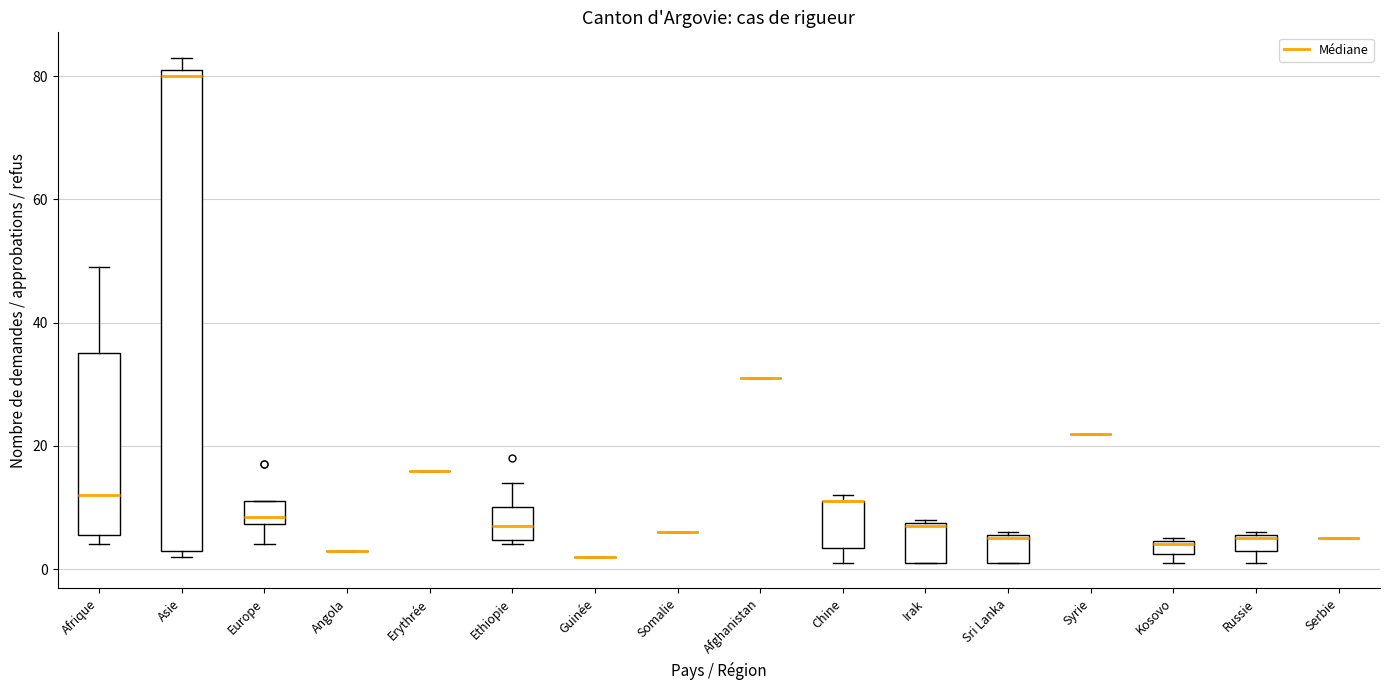

Comparing the boxes themselves (not the whiskers), which one is the tallest?

Asie